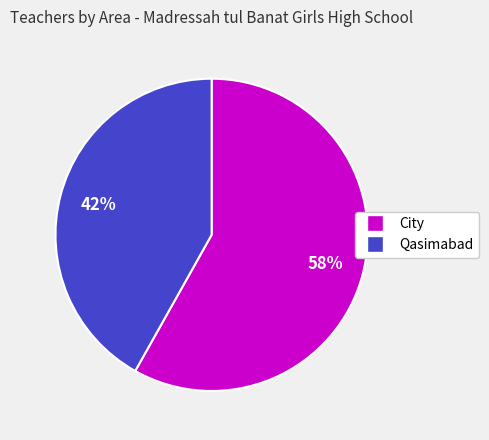

True or false: City accounts for 58% of the total.

True